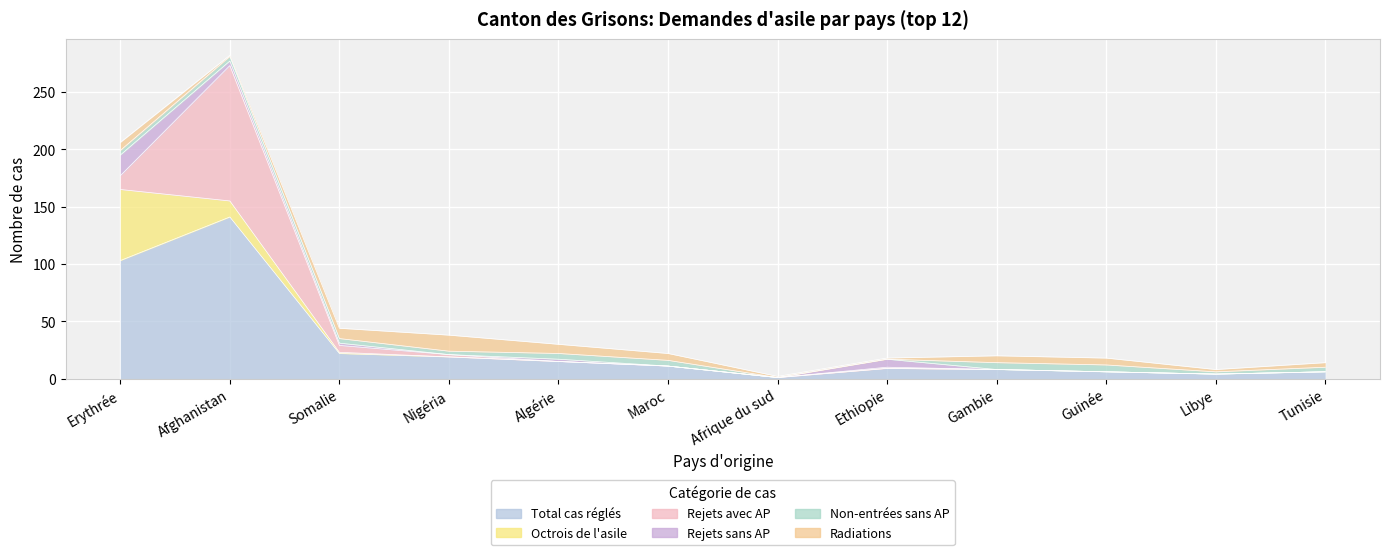

The Octrois de l'asile series shows 8 at Afghanistan. True or false?

False